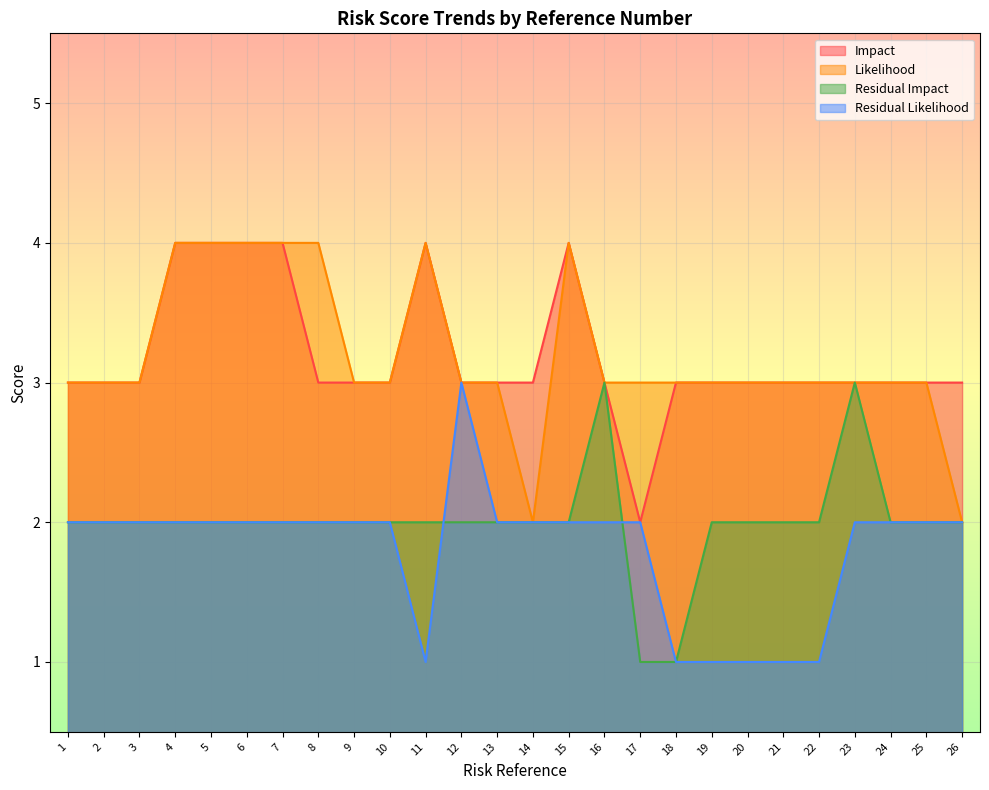

Where is the first local minimum for Residual_Likelihood?

11